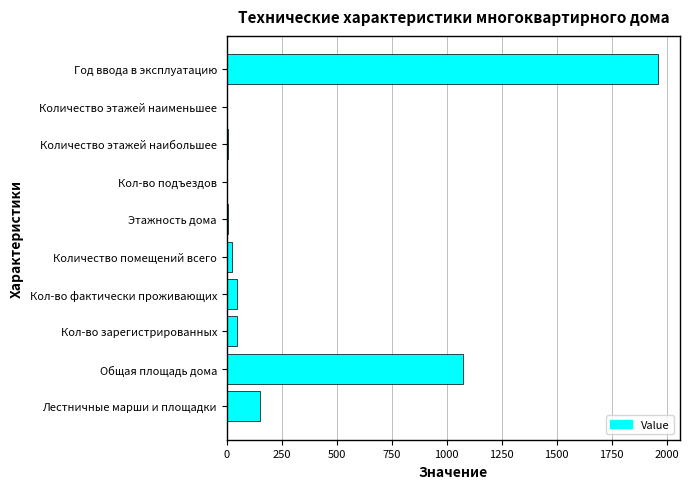

True or false: the data shows 150.9 at Лестничные марши и площадки.

True